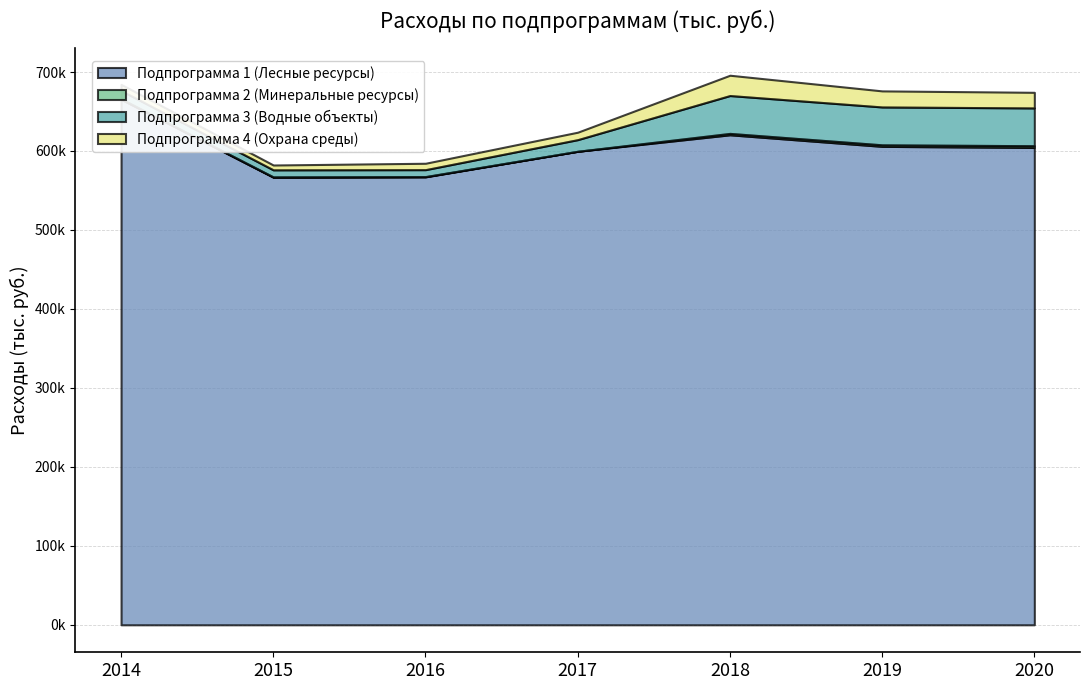

What is the value of the Подпрограмма 4 (Охрана среды) point at the 2nd from the left?

6099.1